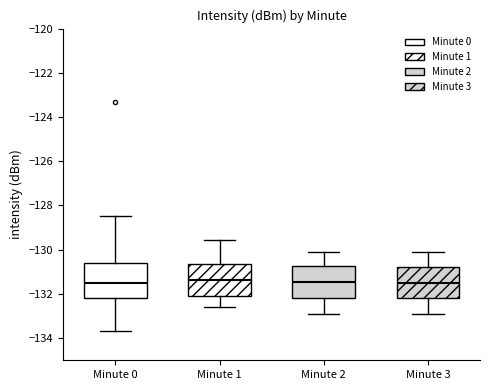

Reading left to right, transcribe this box plot: for each box, give where its median line is, the range the box spans, and where its two whiskers end, as read against the y-axis. The values are not printed on the chart, so give them approximately, as read against the axis.

Minute 0: median -131.4, box -132.2 to -130.6, whiskers -133.6 to -128.4
Minute 1: median -131.4, box -132.2 to -130.6, whiskers -132.6 to -129.6
Minute 2: median -131.4, box -132.2 to -130.8, whiskers -132.8 to -130.0
Minute 3: median -131.4, box -132.2 to -130.8, whiskers -132.8 to -130.0